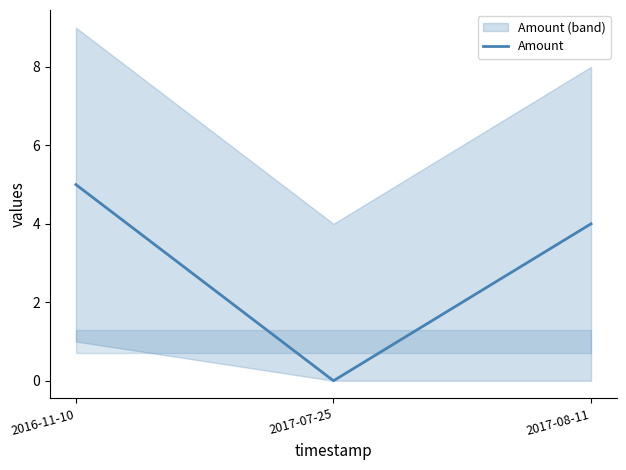

What is the label of the 1st point from the left?

2016-11-10